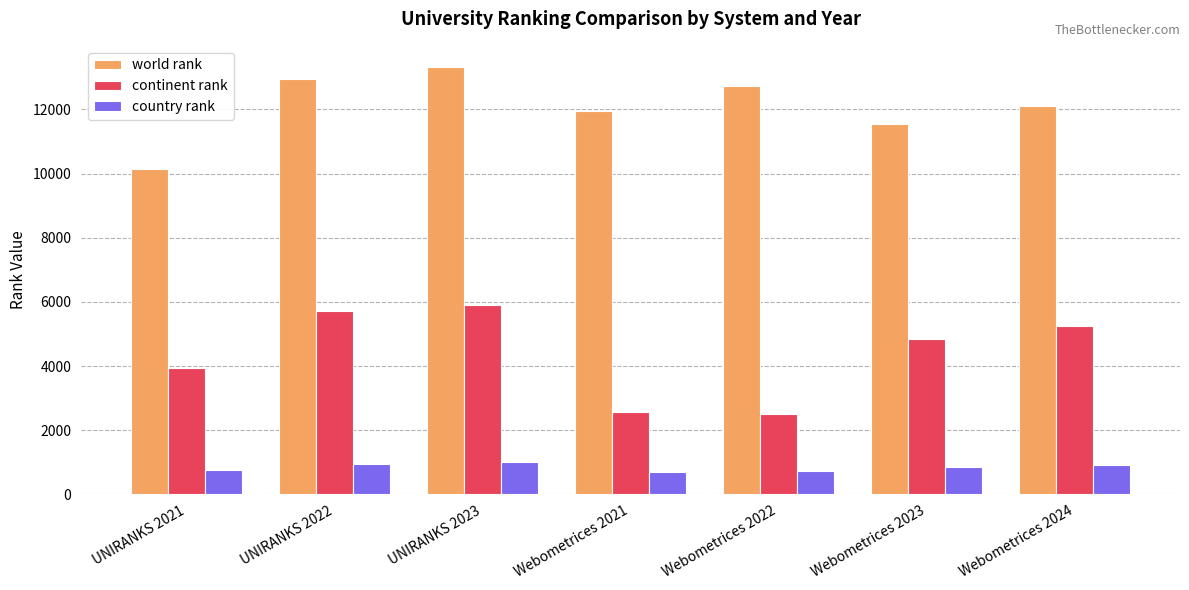

How many values in the continent rank series are below 4851?

3